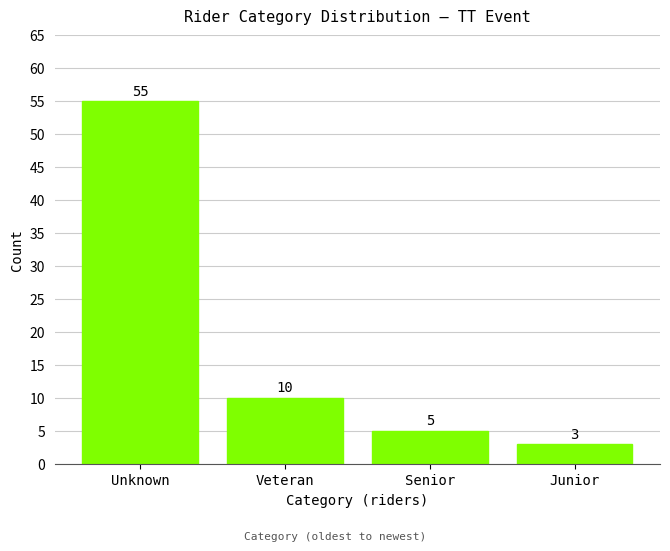

Reading left to right, extract all data points from this chart.

Unknown=55	Veteran=10	Senior=5	Junior=3